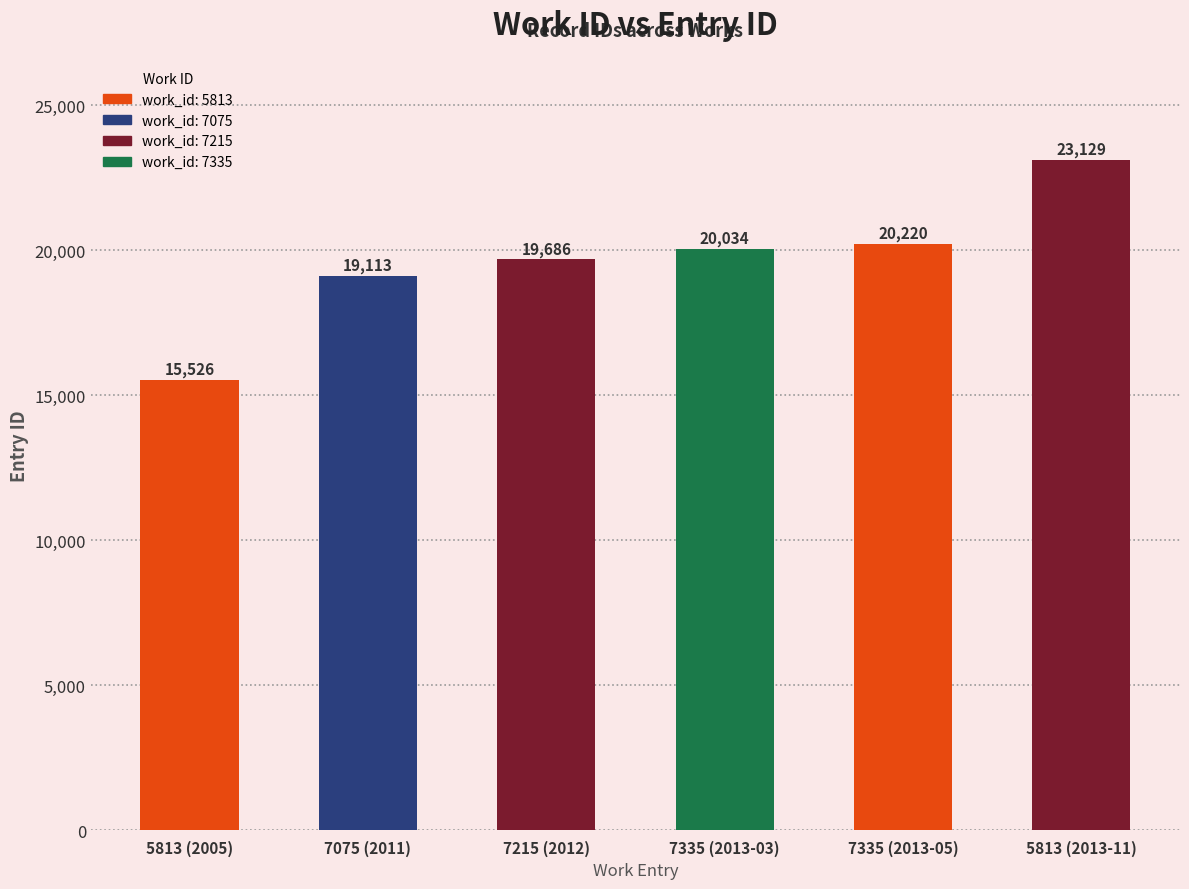

Reading right to left, what are all the values shown in this chart?

5813 (2013-11)=23129	7335 (2013-05)=20220	7335 (2013-03)=20034	7215 (2012)=19686	7075 (2011)=19113	5813 (2005)=15526